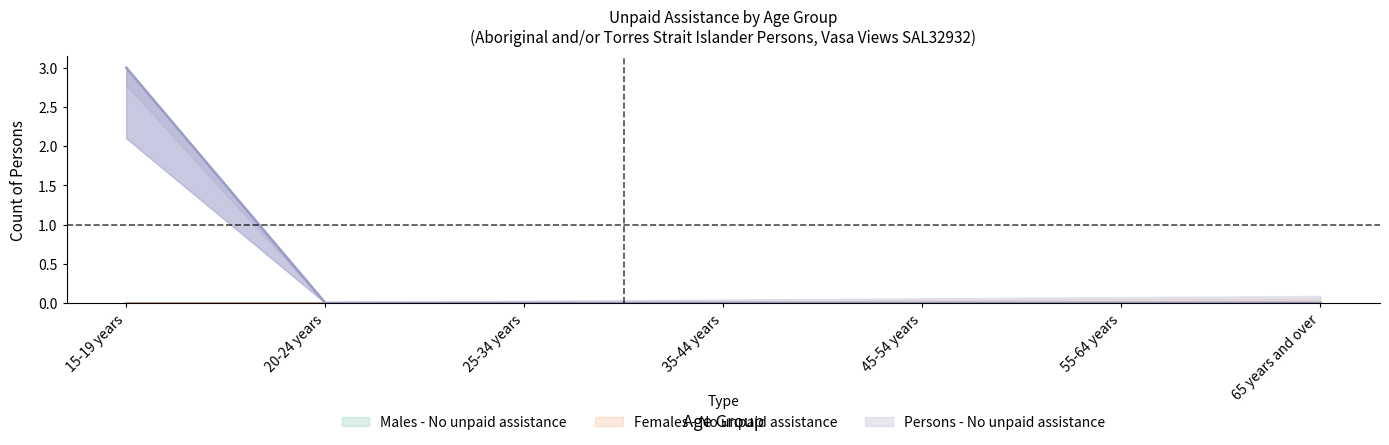

At which category is the sum across all series the highest?

15-19 years